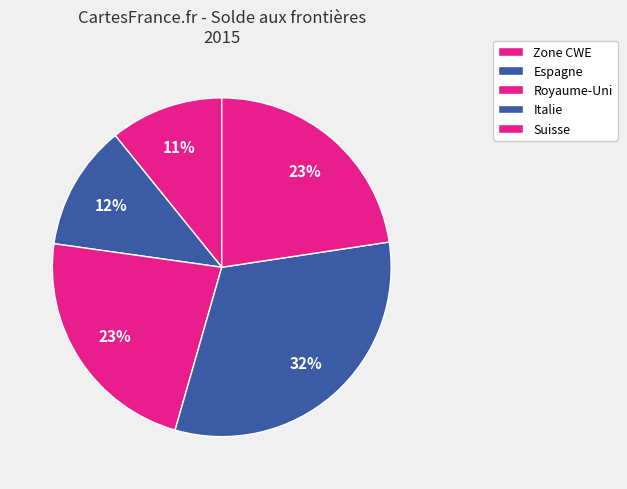

True or false: Suisse accounts for 18% of the total.

False